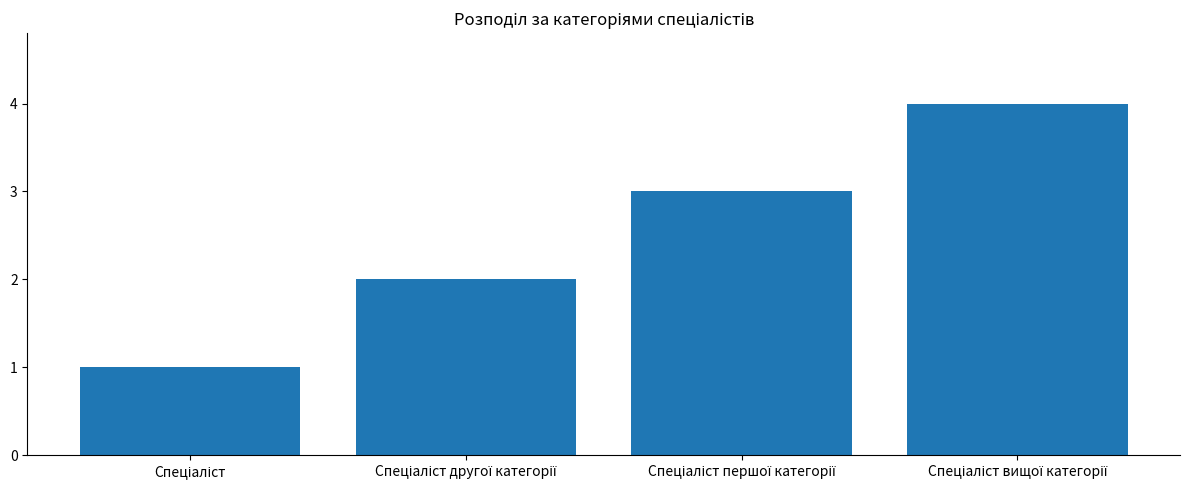

What is the maximum value shown in the chart?

4